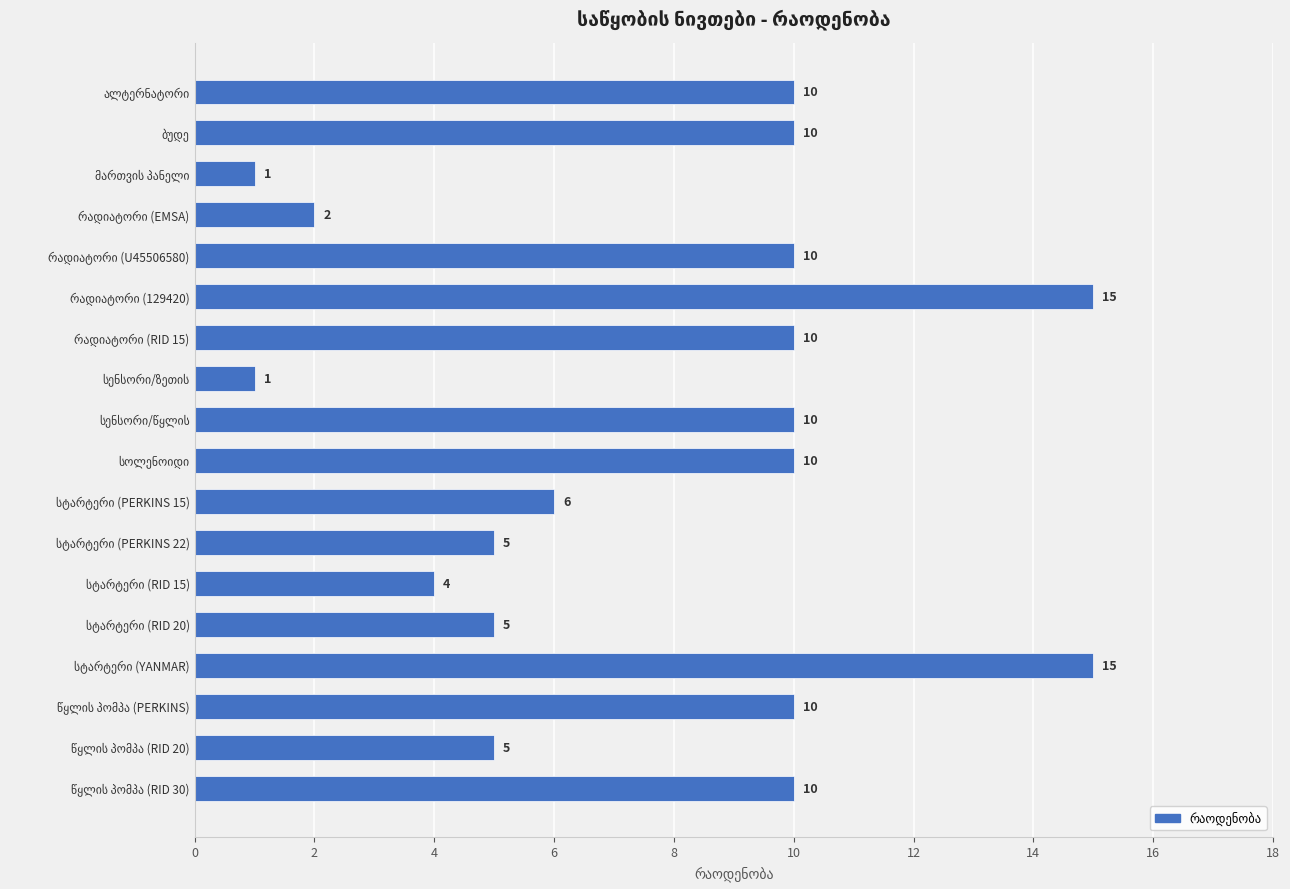

What is the difference between the maximum and second lowest values?

14